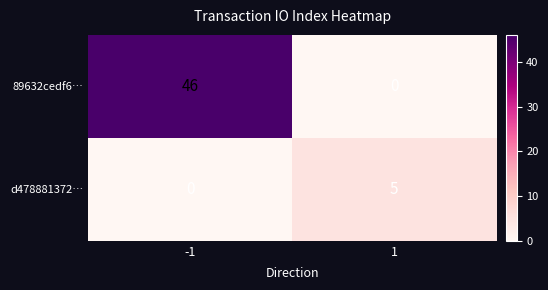

Rank the series by their maximum value, from highest to lowest.

89632cedf6…, d478881372…